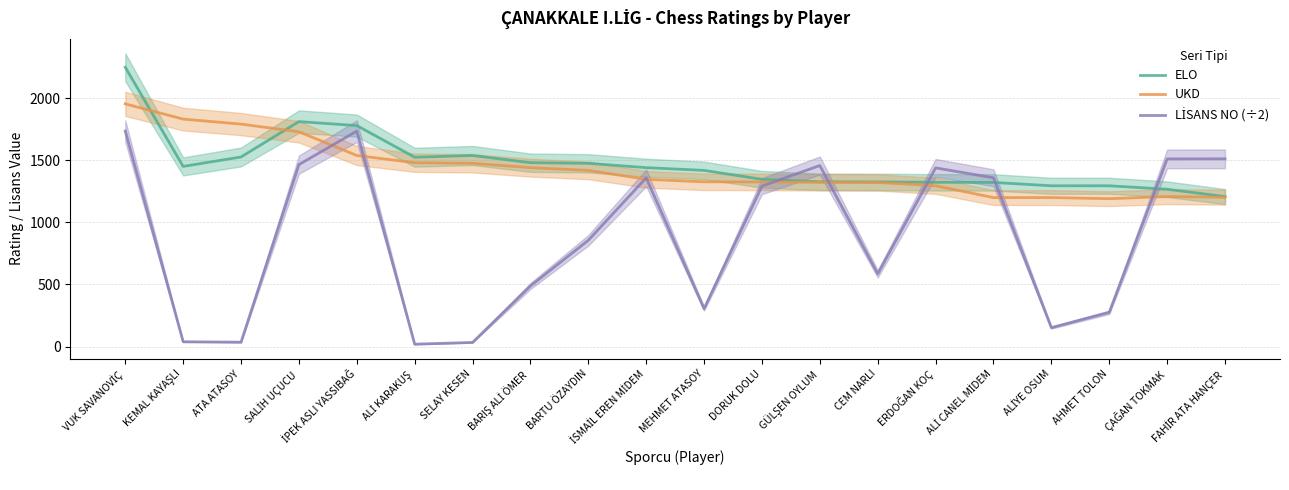

What is the average value of the LİSANS NO (÷2) series?

882.8